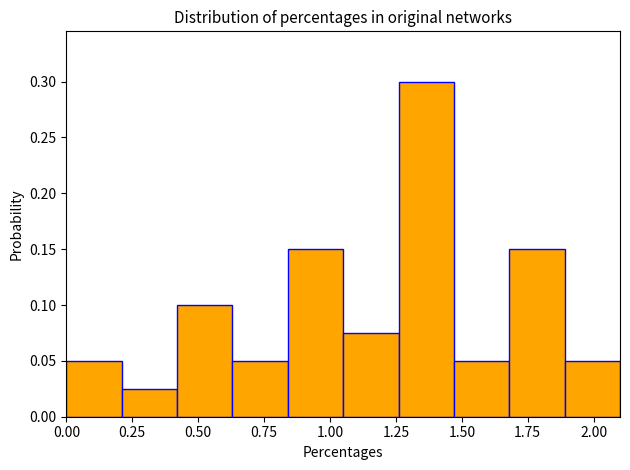

Reading left to right, transcribe this chart: for each bar, give the range it covers on the x-axis and its height. Neither the bar edges nor the heights are printed on the chart, so give them approximately, as read against the axes.

0.00 to 0.21: 0.050
0.21 to 0.42: 0.025
0.42 to 0.63: 0.100
0.63 to 0.84: 0.050
0.84 to 1.05: 0.150
1.05 to 1.26: 0.075
1.26 to 1.47: 0.300
1.47 to 1.68: 0.050
1.68 to 1.89: 0.150
1.89 to 2.10: 0.050